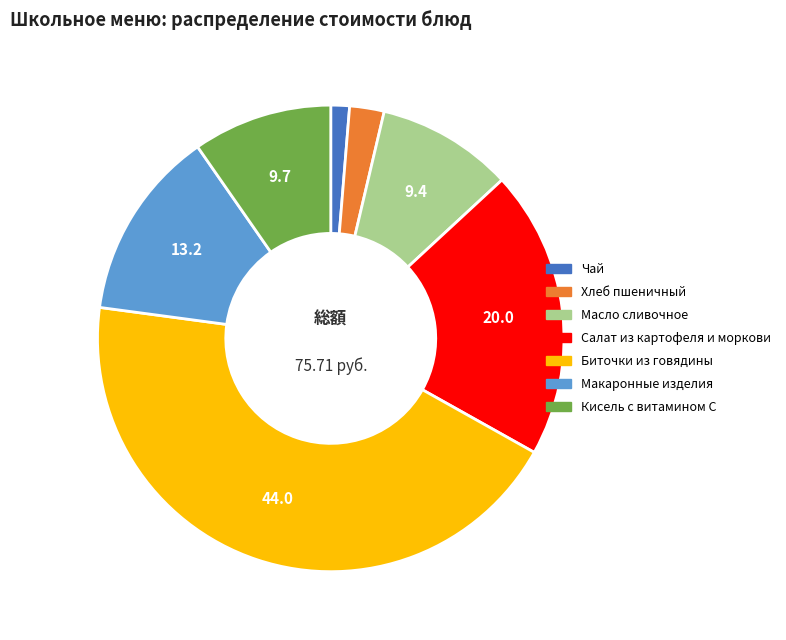

The Биточки из говядины slice represents 44% of the pie. True or false?

True